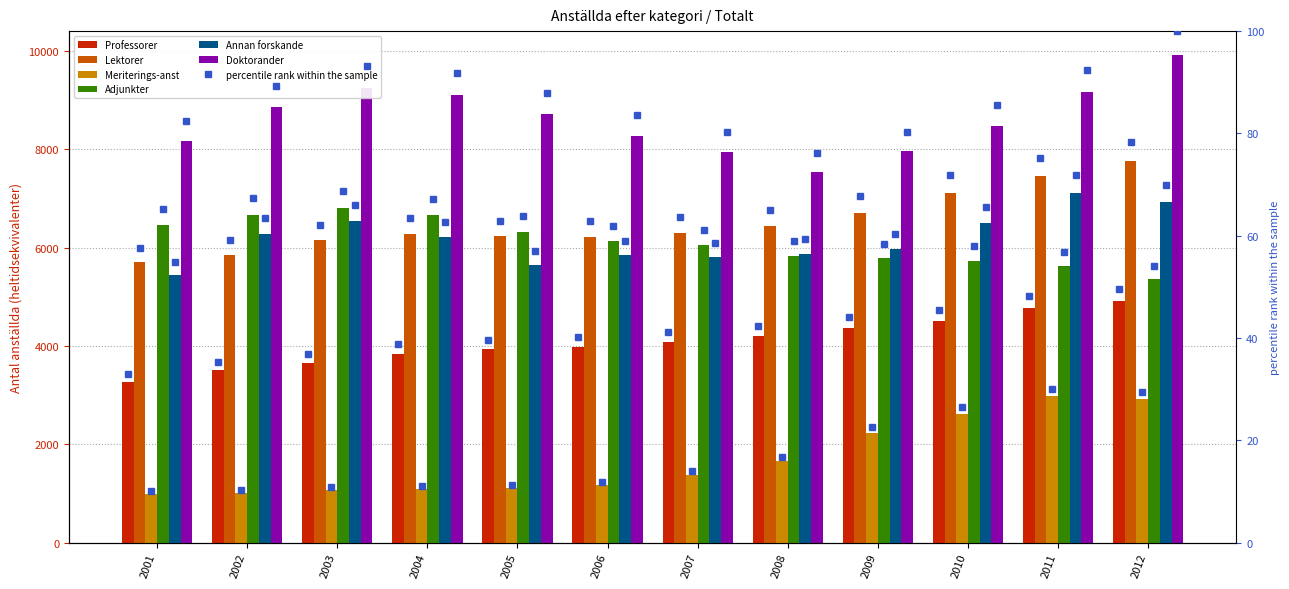

At which category is the sum across all series the highest?

2012